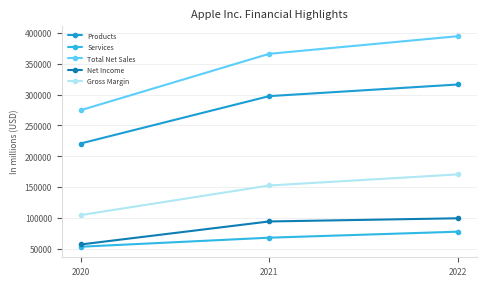

How many lines are shown in the chart?

5